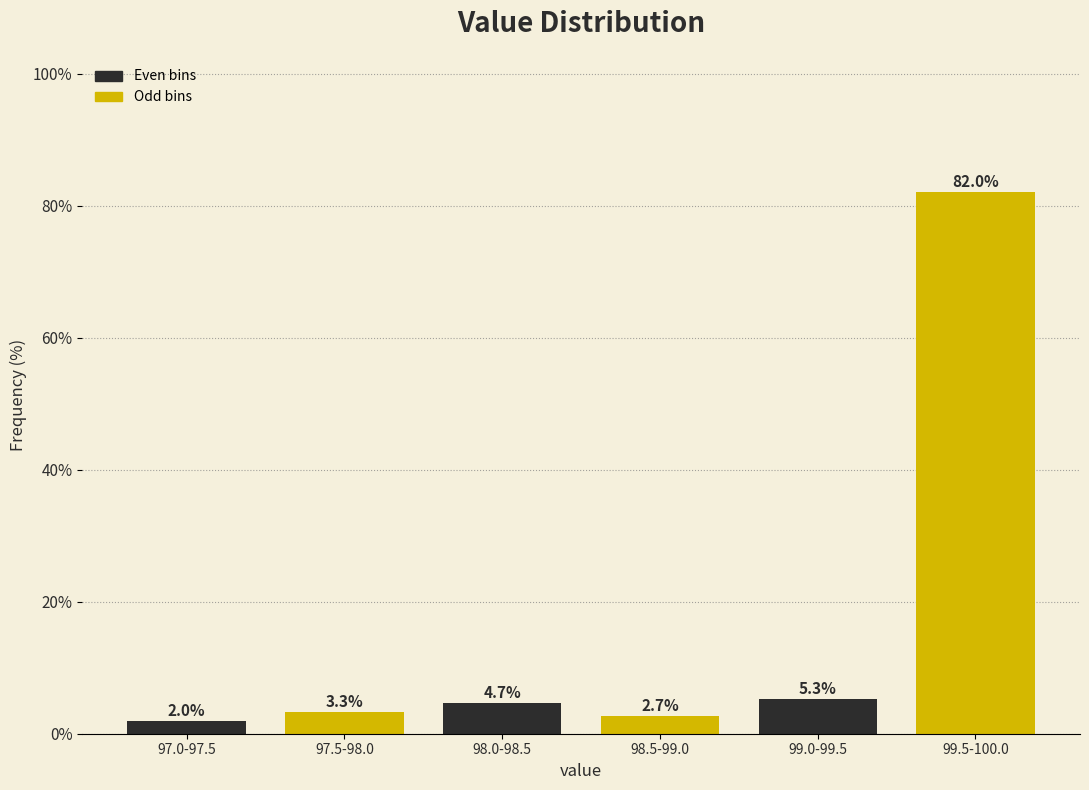

Reading right to left, transcribe all the data shown in this chart.

82.0	5.3	2.7	4.7	3.3	2.0